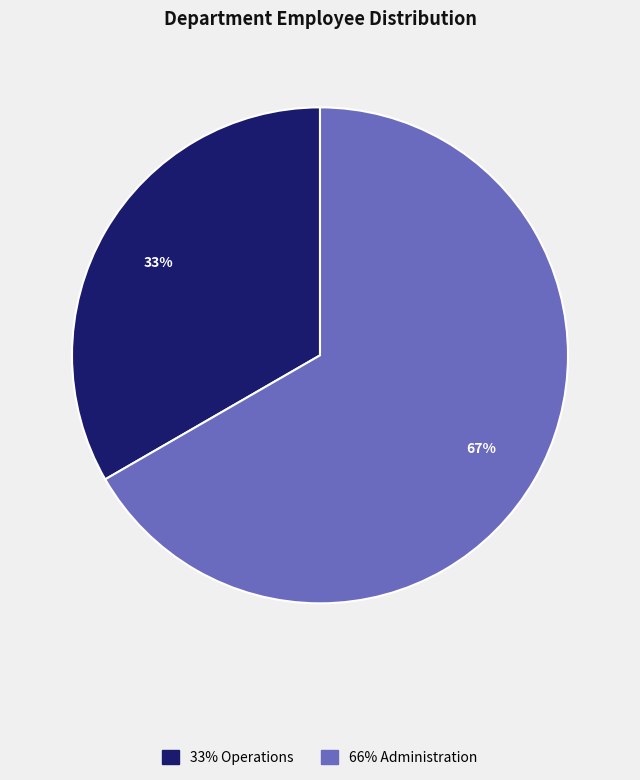

How many slices are in this pie chart?

2